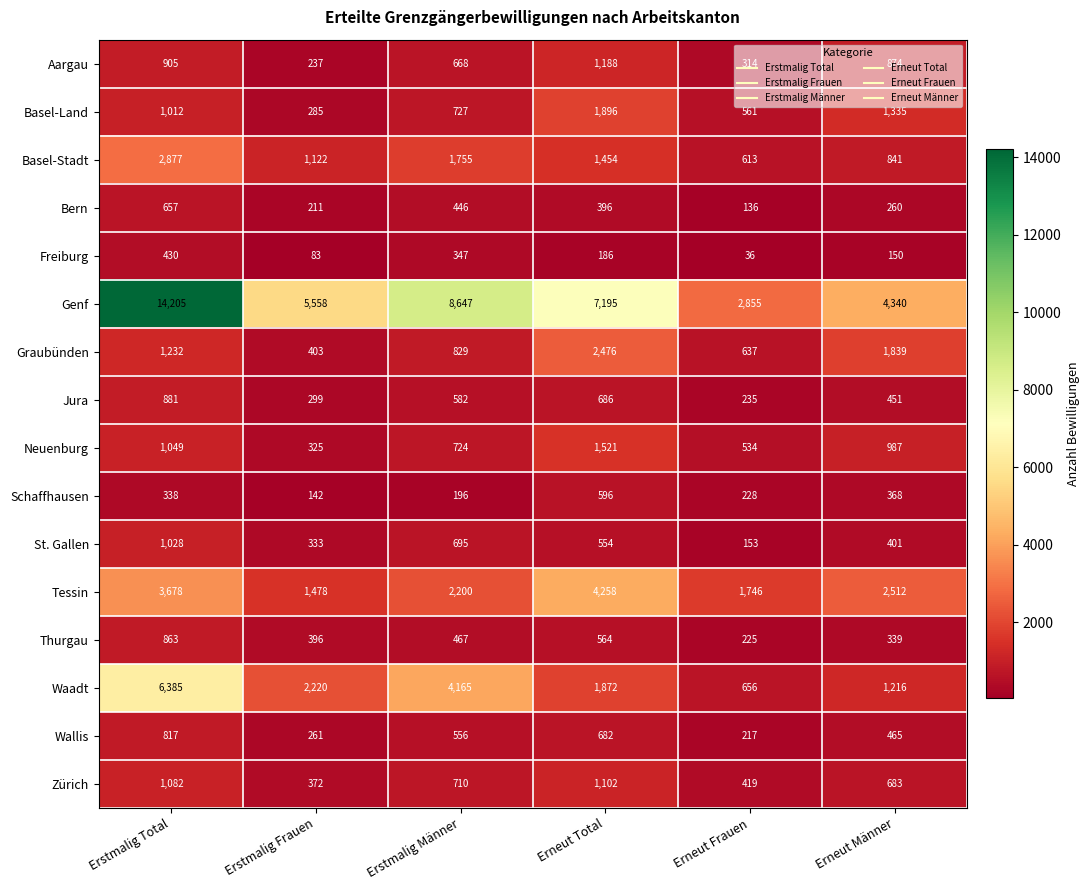

What is the smallest value displayed?

36